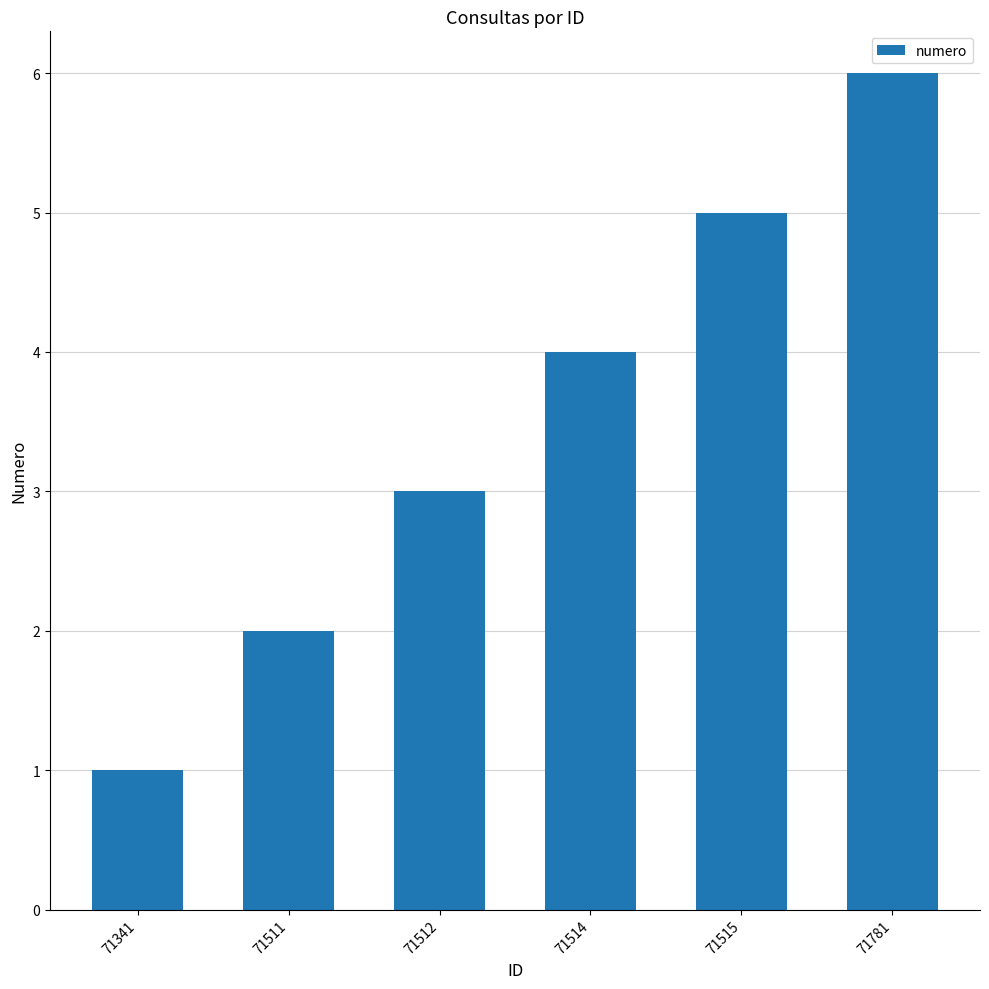

Reading left to right, what are all the values shown in this chart?

1	2	3	4	5	6